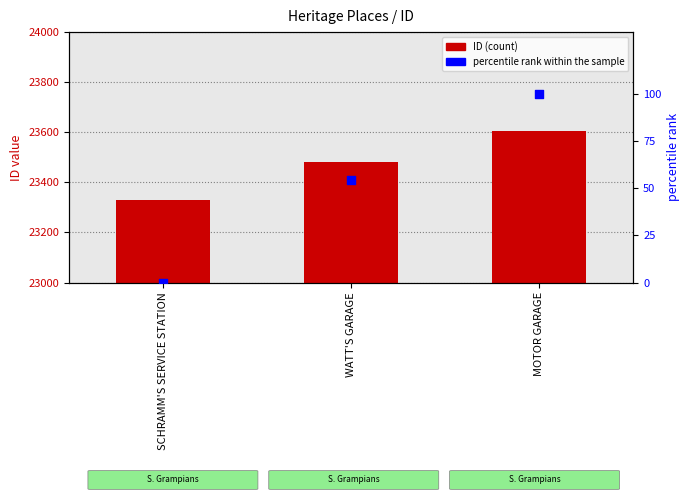

At how many categories does at least one series exceed 2668?

3